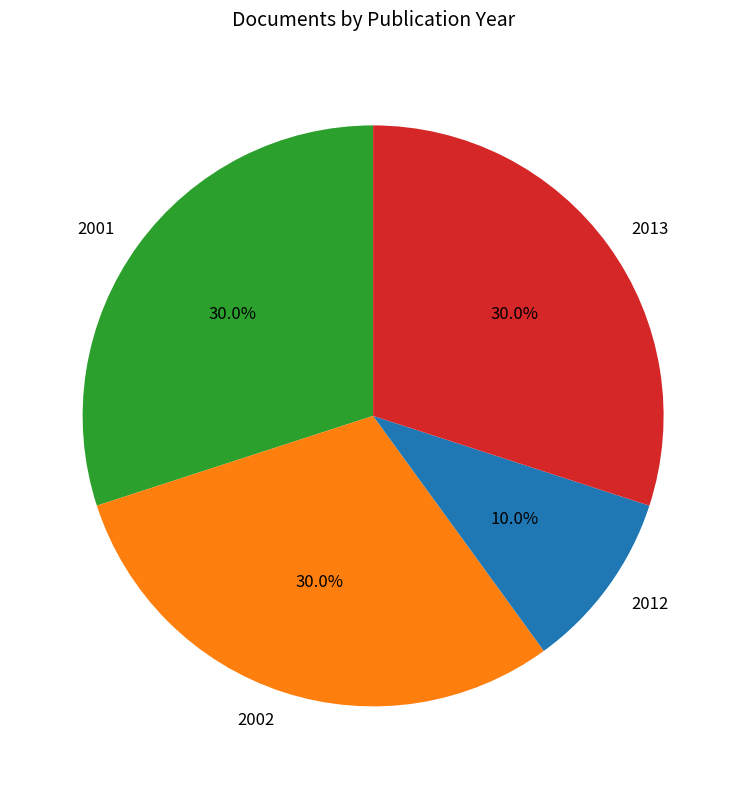

Approximately how many times larger is the value at 2001 compared to 2013?

1.0